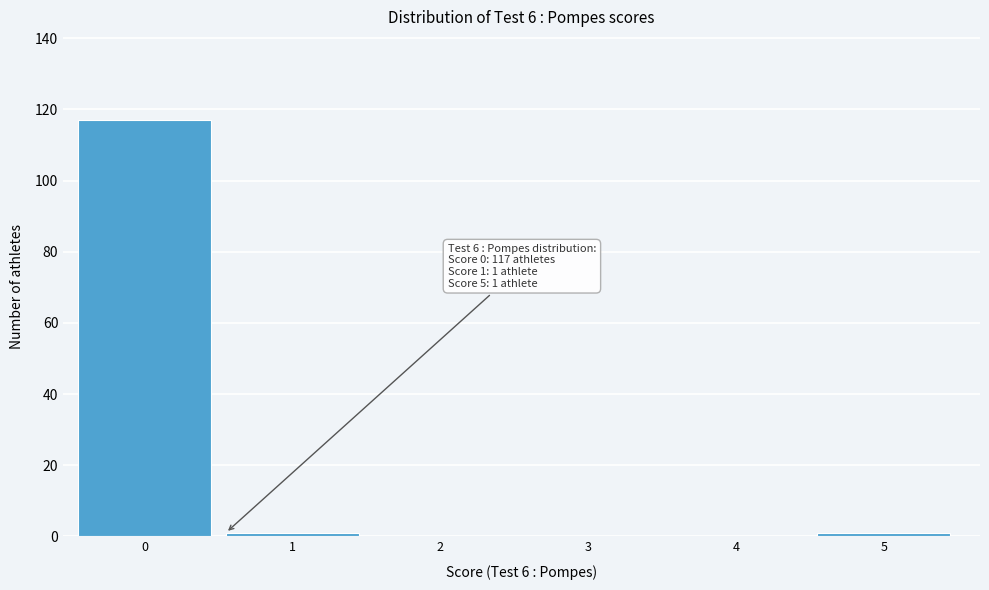

Reading right to left, transcribe all the data shown in this chart.

5=1	4=0	3=0	2=0	1=1	0=117